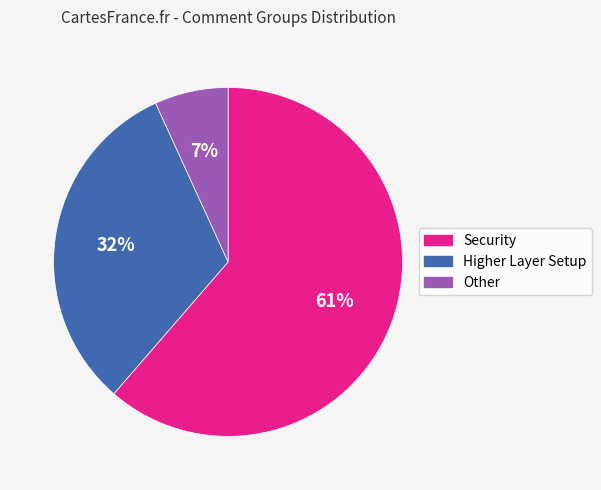

To the nearest percent, what is the average slice percentage?

33%